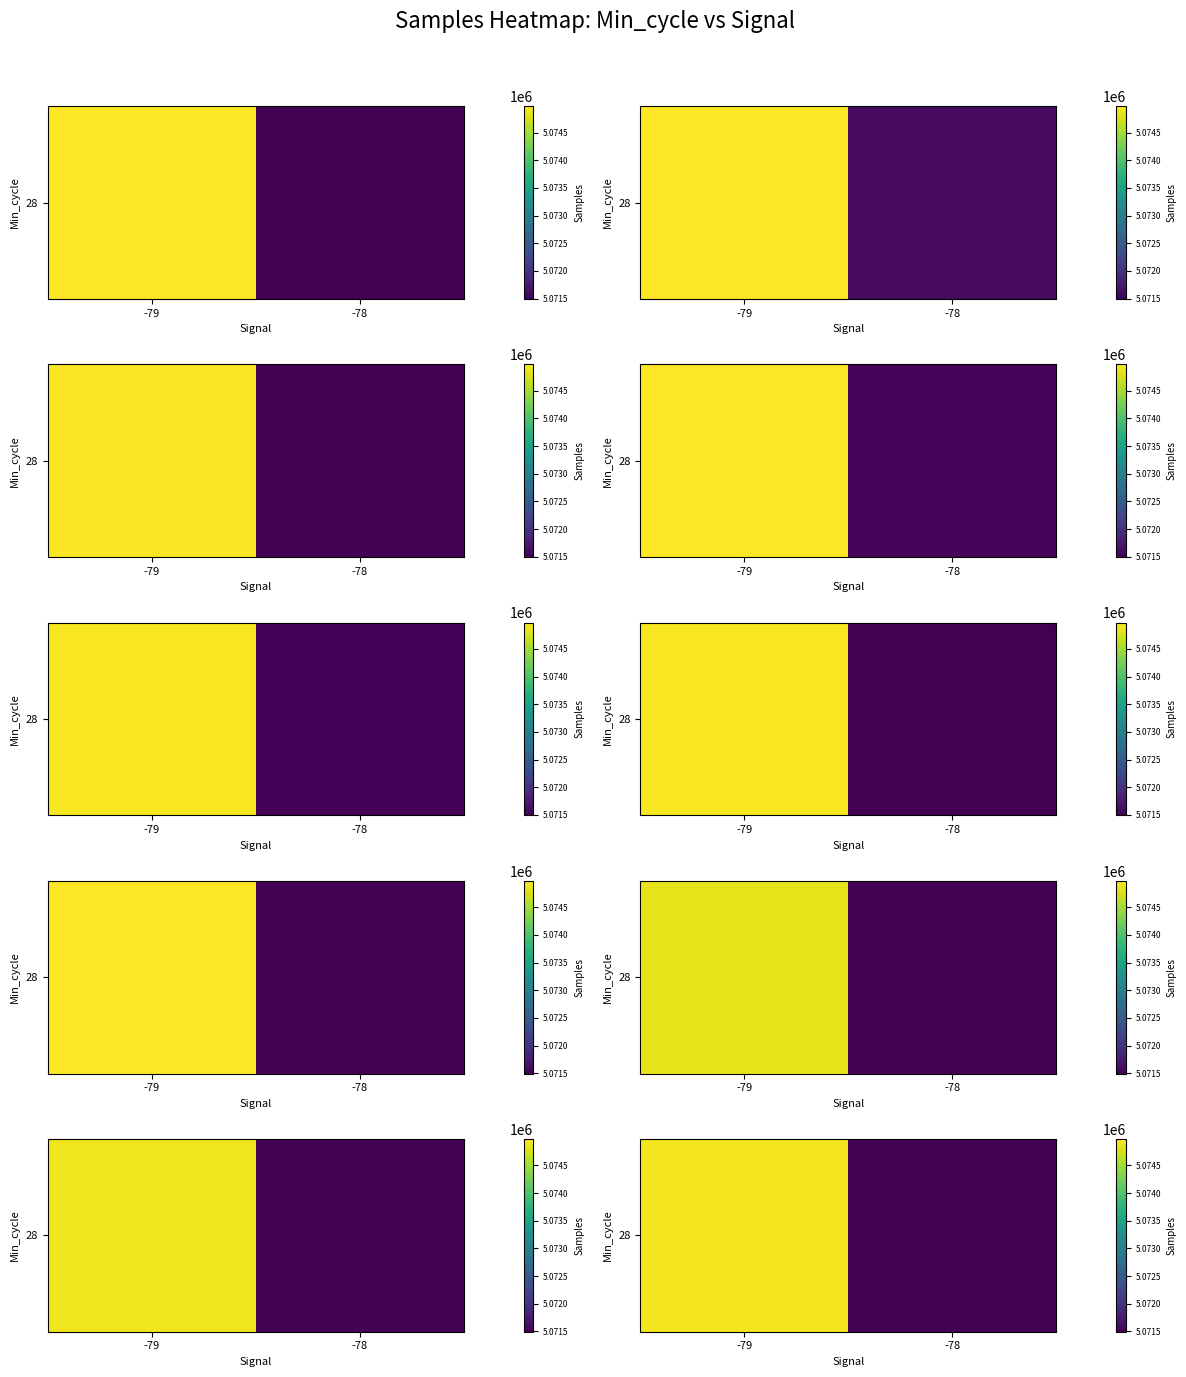

What is the change in value from -79 to -78?

-3518.1